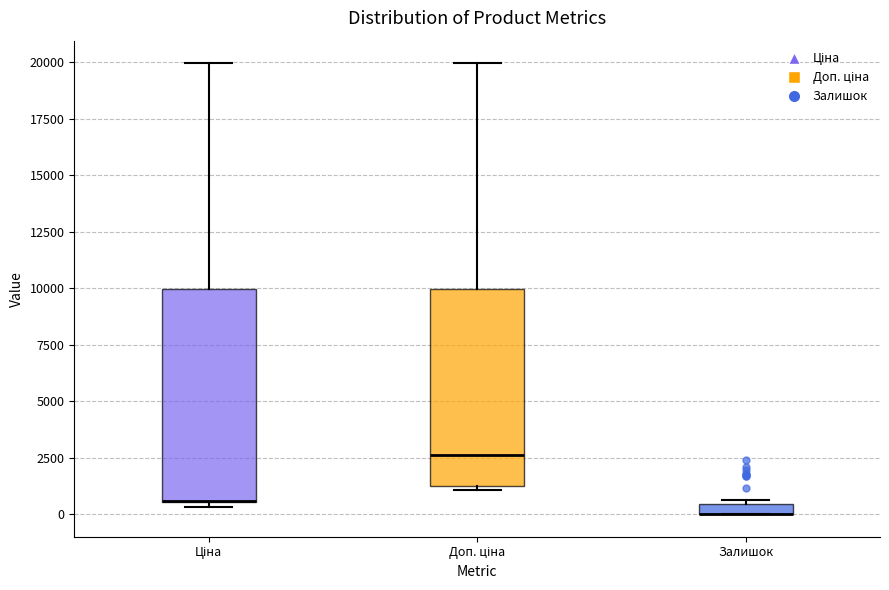

Where is the lower edge of the box for Залишок on the y-axis? The values are not printed on the chart, so give them approximately, as read against the axis.

0